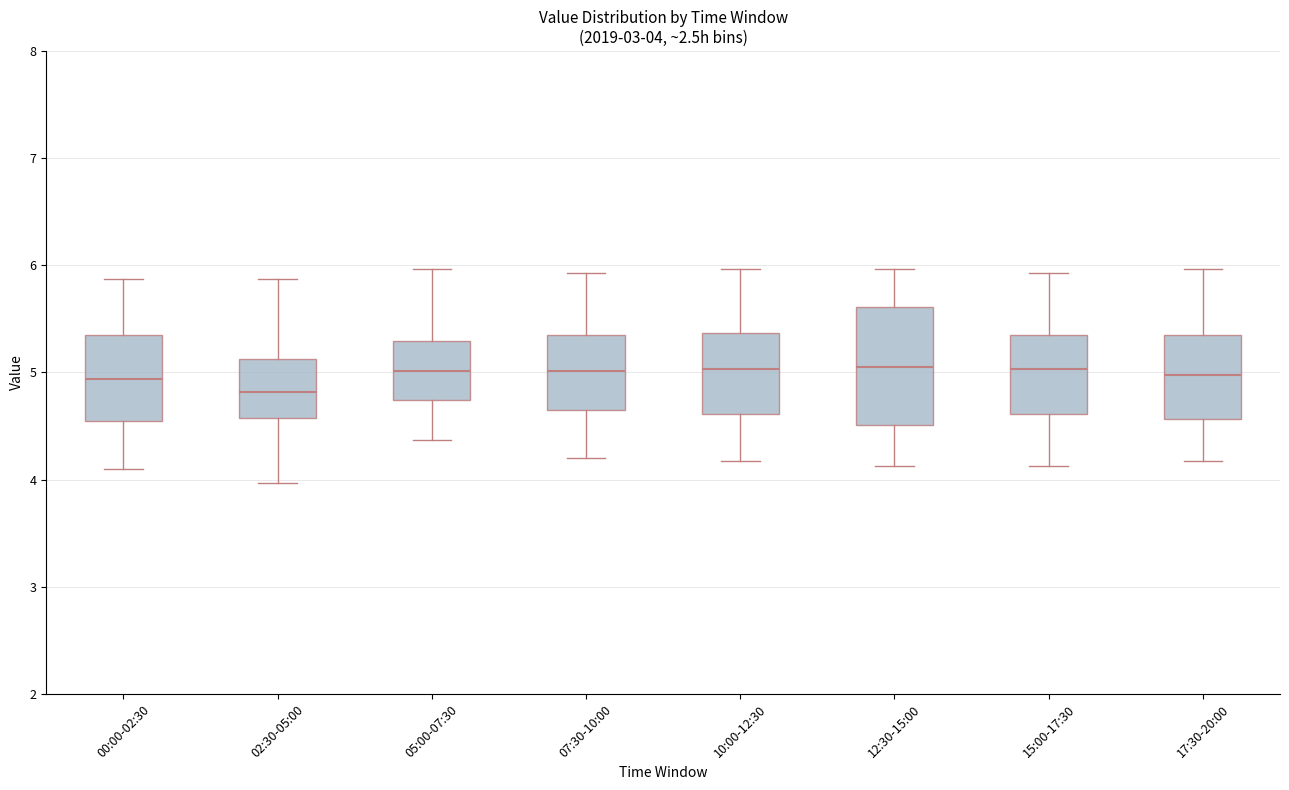

Comparing the boxes themselves (not the whiskers), which one is the tallest?

12:30-15:00